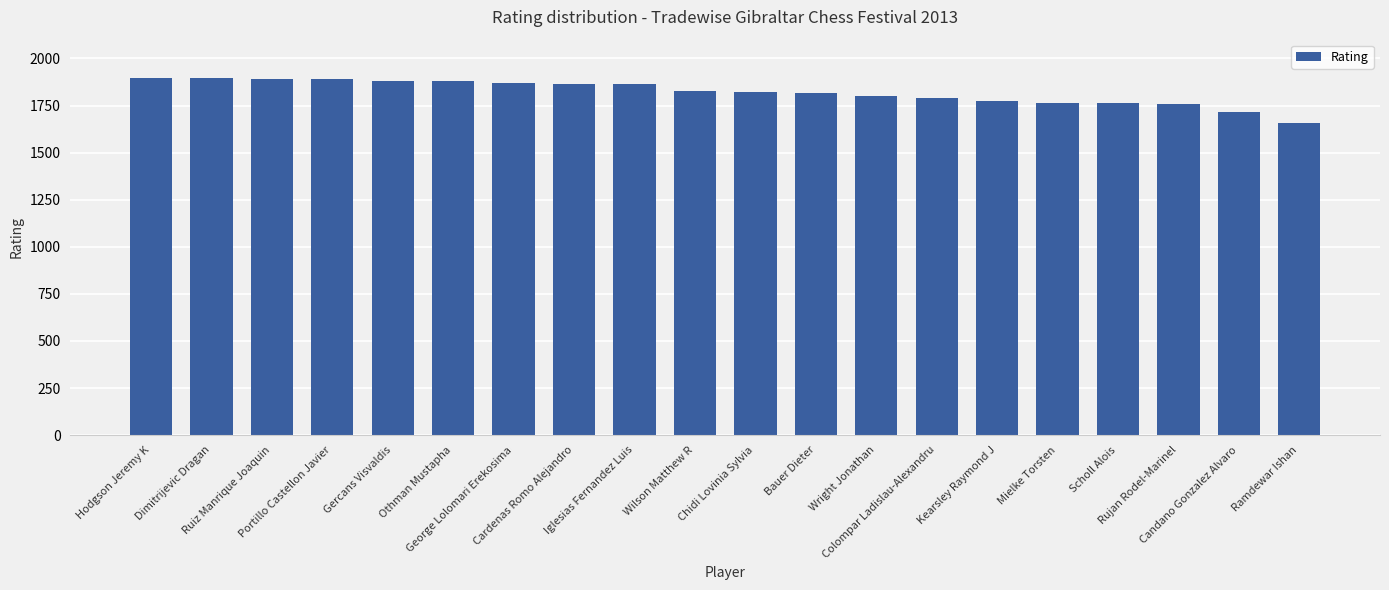

What is the value of the 8th bar from the left?

1865